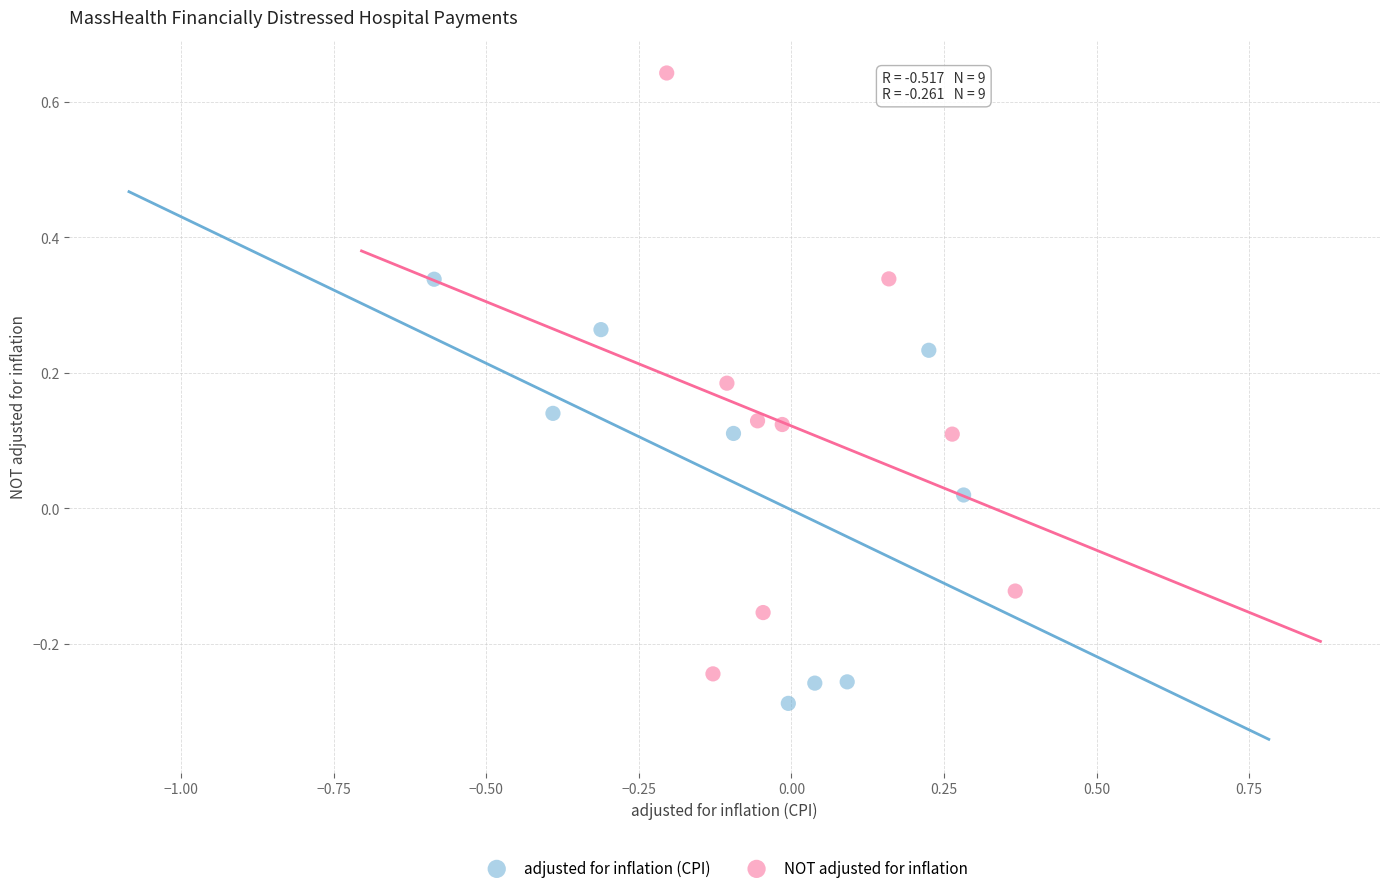

Which series has the widest spread of Y values?

NOT adjusted for inflation